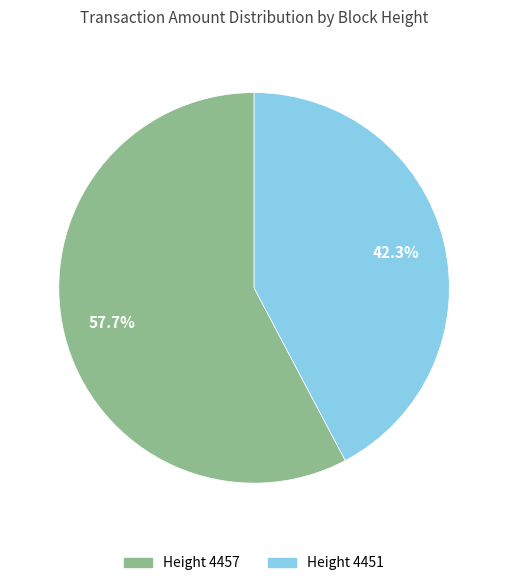

Is there any slice that represents more than half of the pie?

Yes